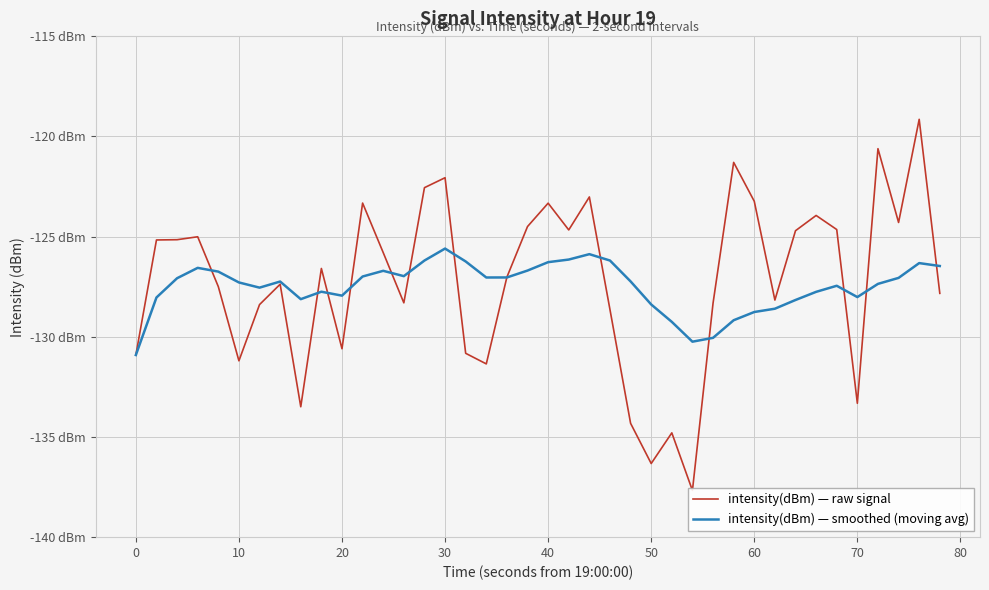

True or false: intensity(dBm) — raw signal and intensity(dBm) — smoothed (moving avg) intersect in this chart.

True